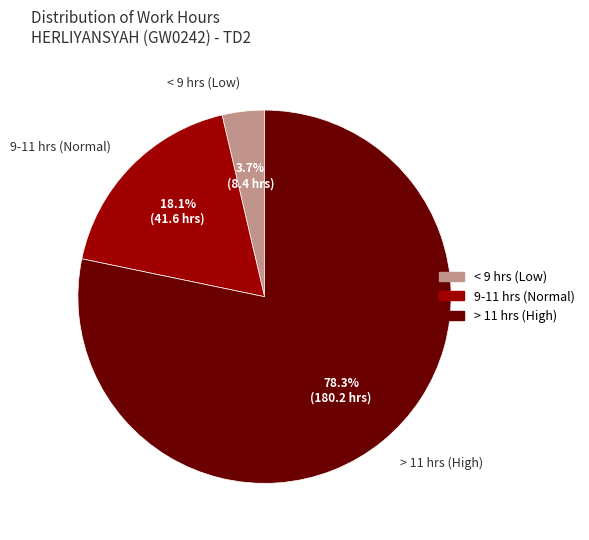

Which has a higher value, < 9 hrs (Low) or > 11 hrs (High)?

> 11 hrs (High)